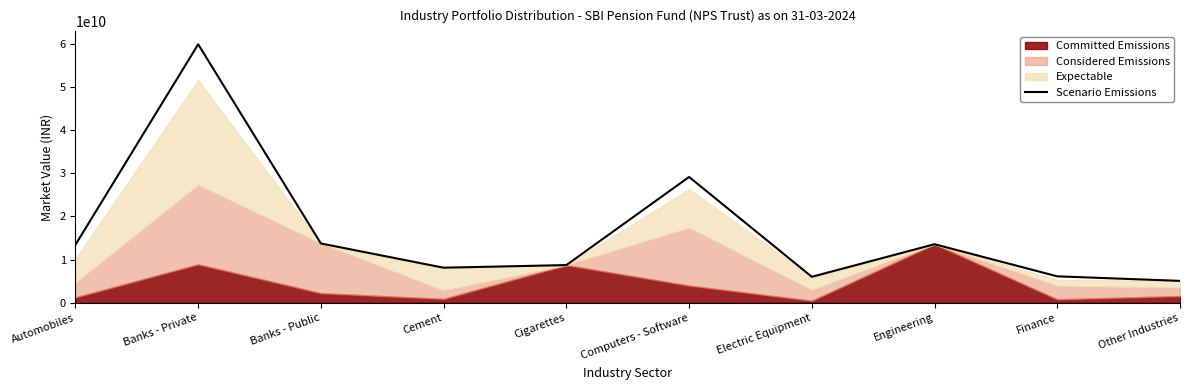

What position from the right is Computers - Software?

5